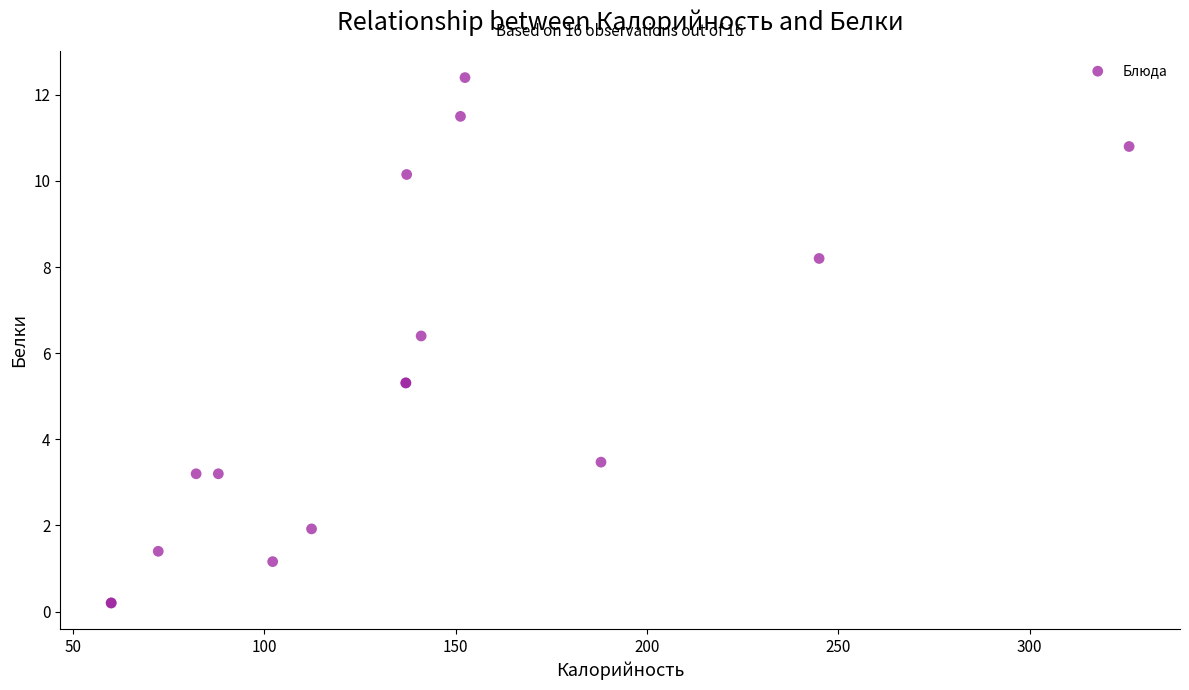

What Y value in the scatter plot is closest to 6?

6.4